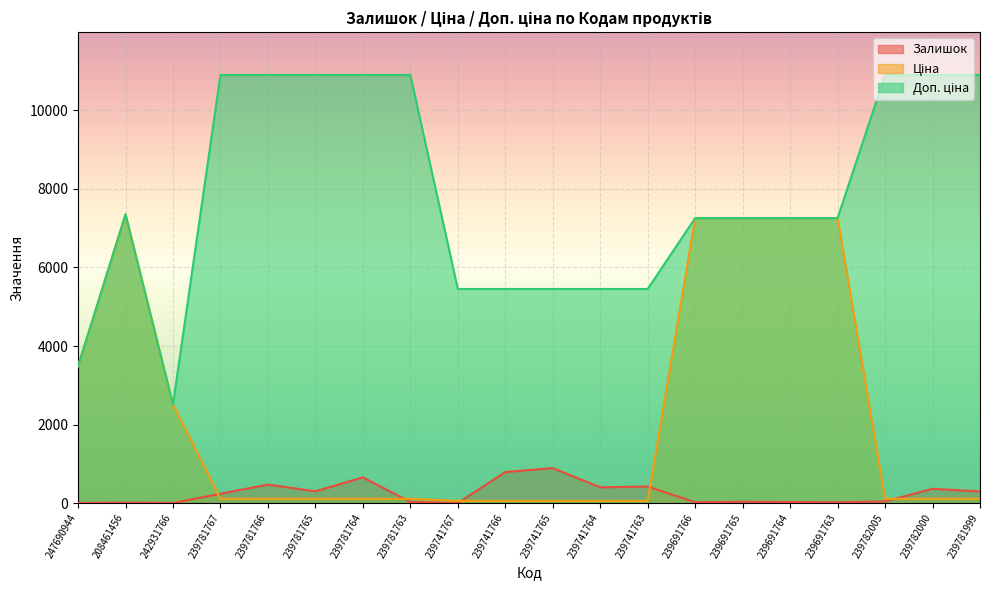

At which label does Залишок first exceed 237?

239781766